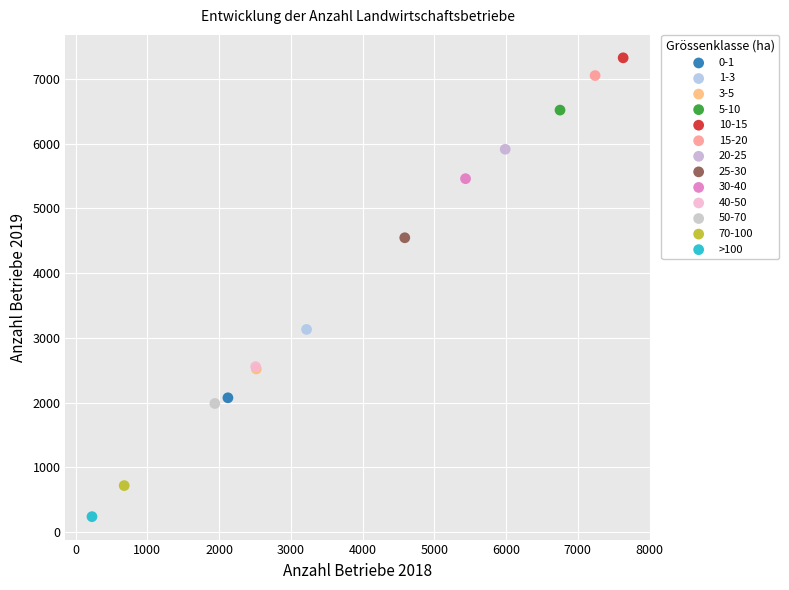

Which series contains the lowest Y value?

>100